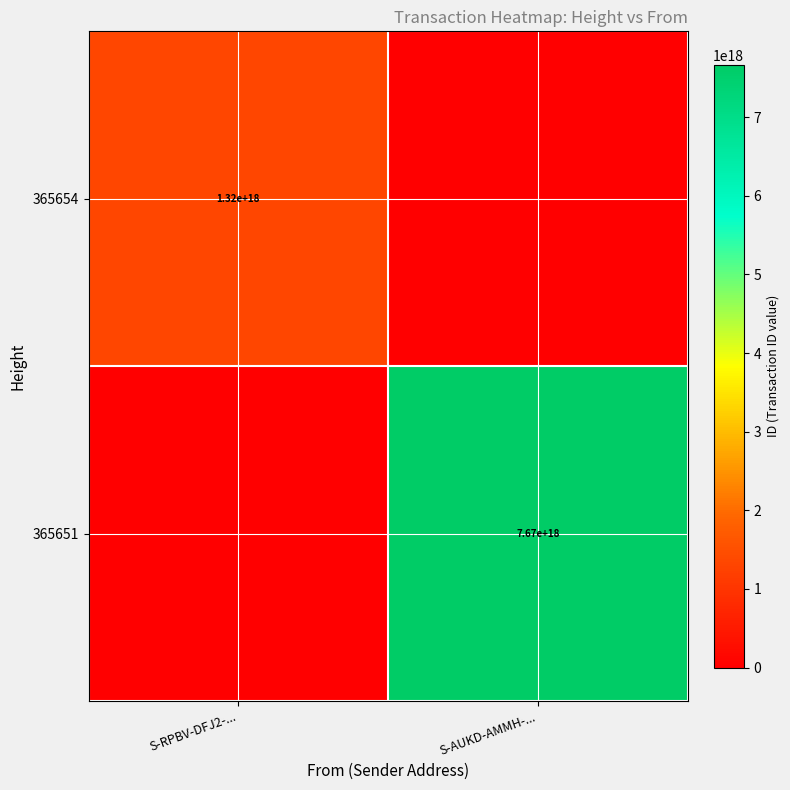

Is the value of 365654 at S-RPBV-DFJ2-... greater than the value of 365651 at S-AUKD-AMMH-...?

No